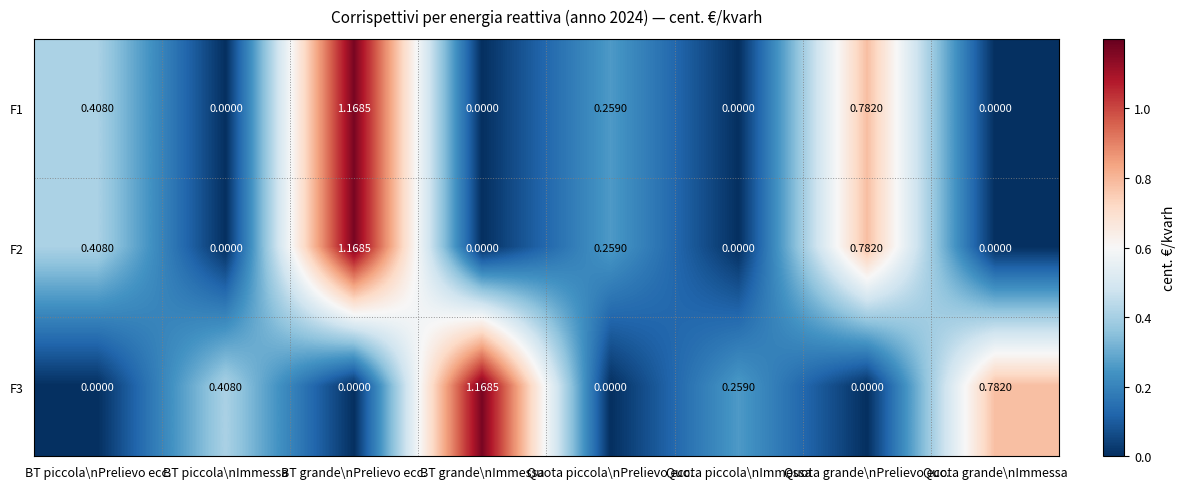

Which category has the highest value in the F1 series?

BT grande\nPrelievo ecc.